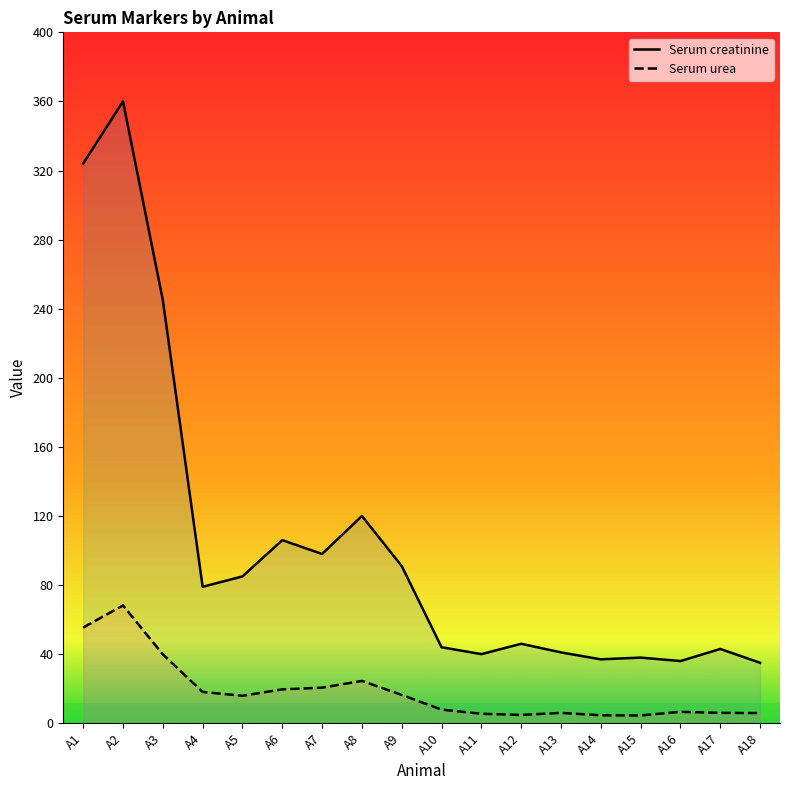

What is the difference between the maximum and minimum values in the Serum urea series?

63.7